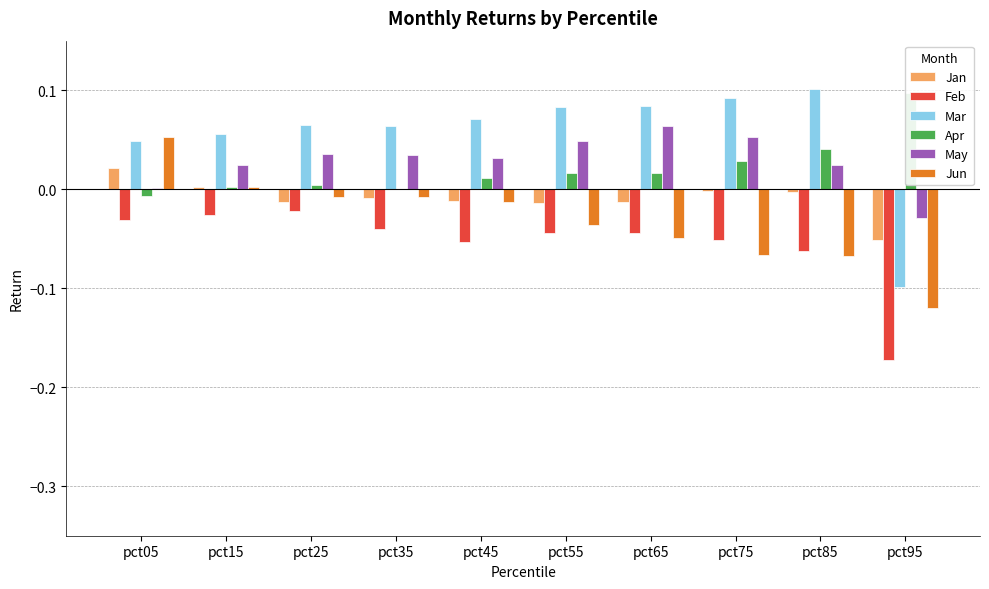

At pct55, list the series in order from largest to smallest.

Mar, May, Apr, Jan, Jun, Feb